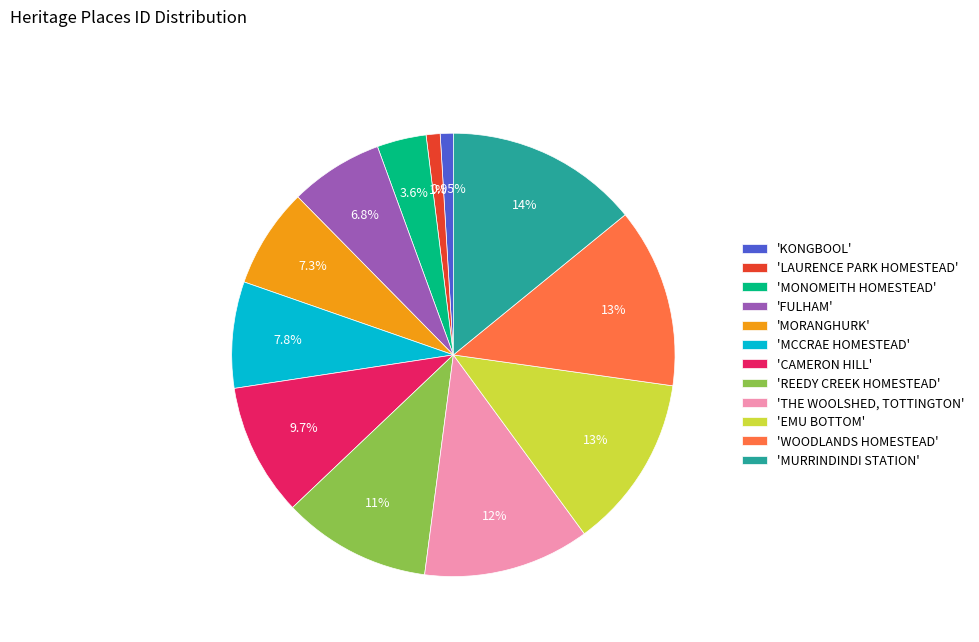

Is there a majority slice in this chart?

No